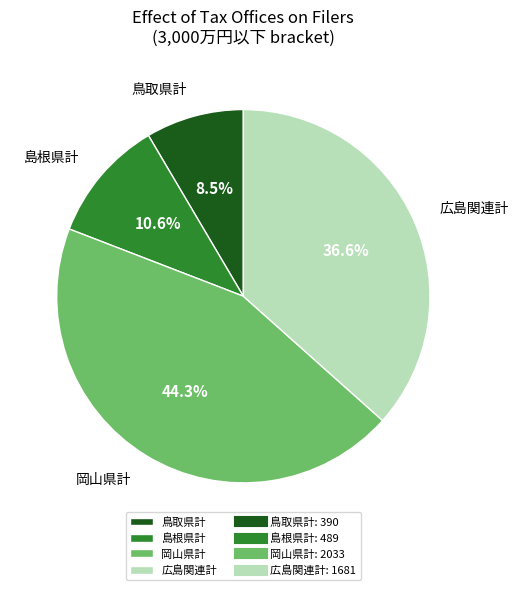

Count the number of slices in the pie.

4